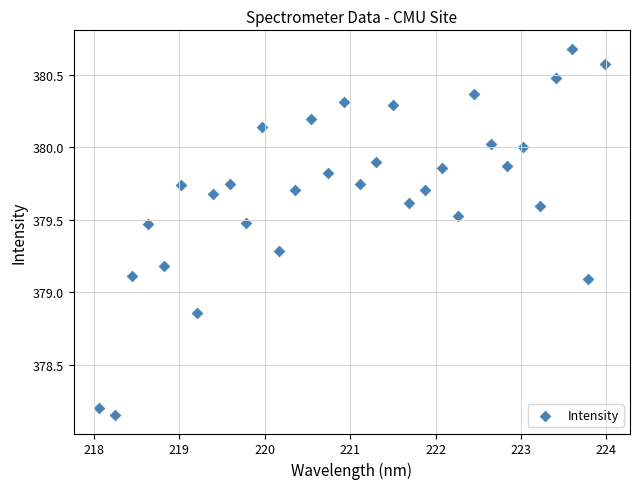

What is the range of Y values (max minus min)?

2.5